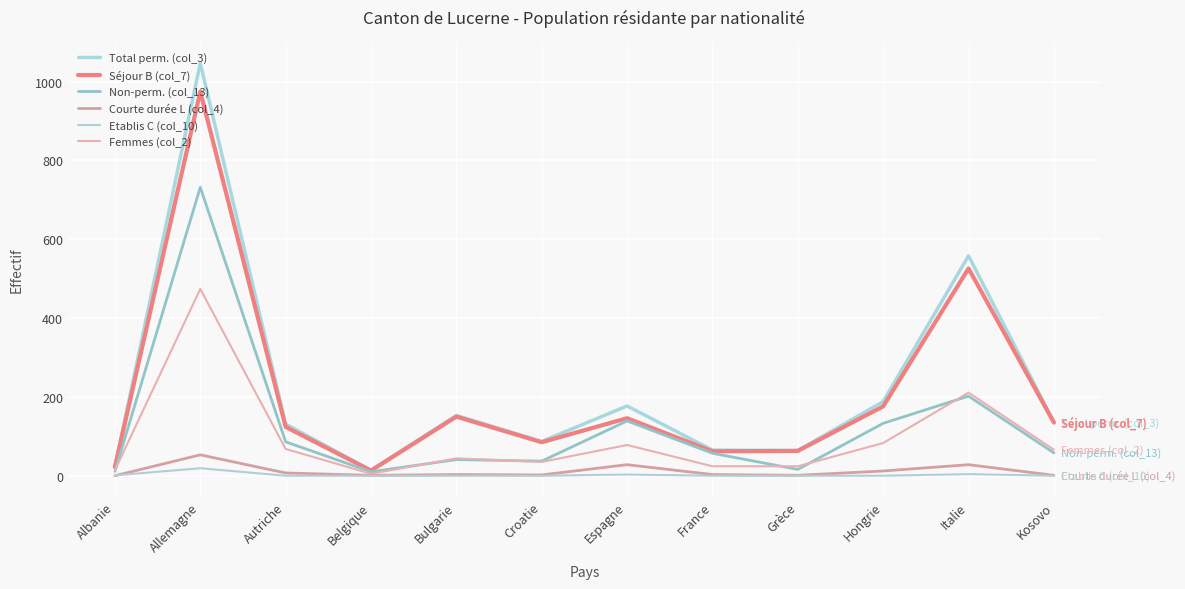

Which series has the largest total across all categories?

Total perm. (col_3)